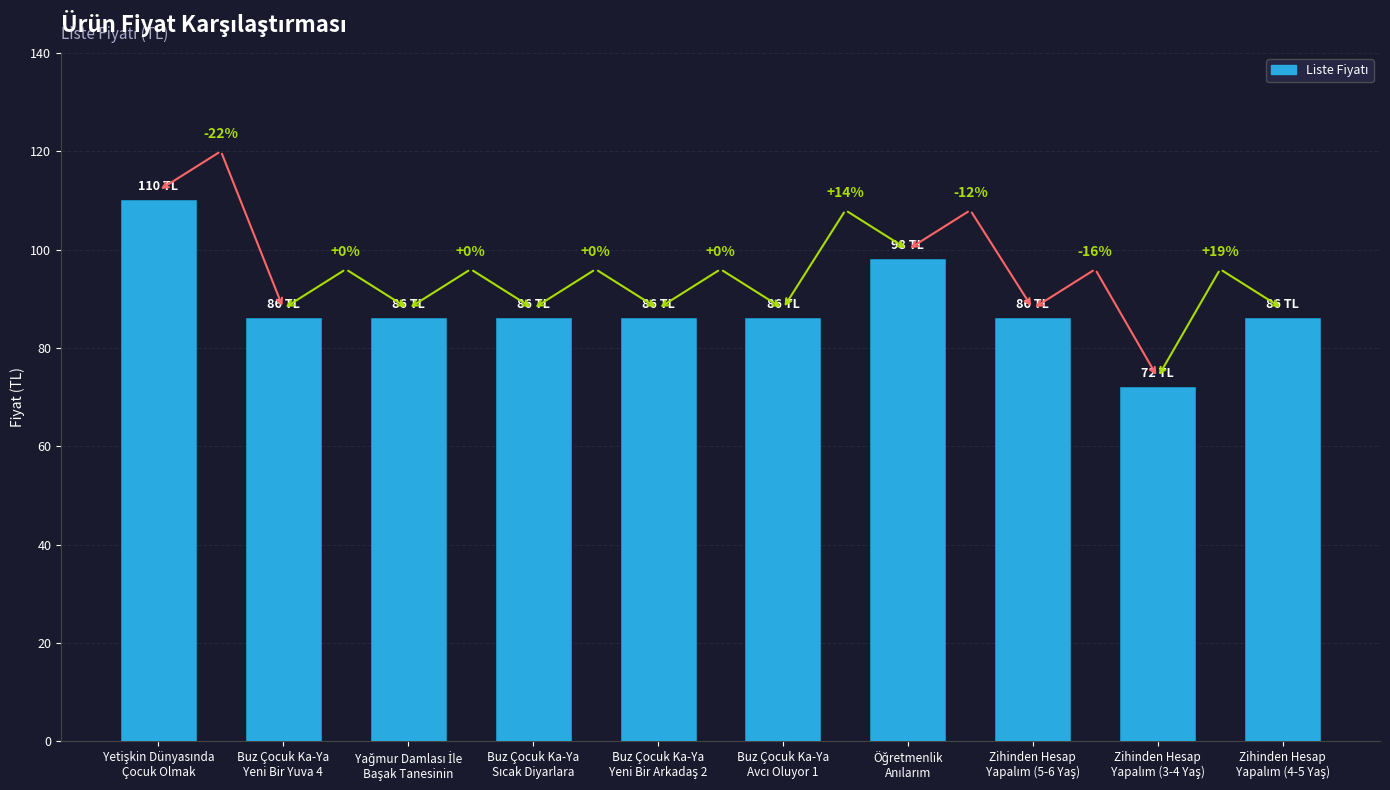

What value does the data have at Buz Çocuk Ka-Ya
Sıcak Diyarlara, to the nearest 10?

90